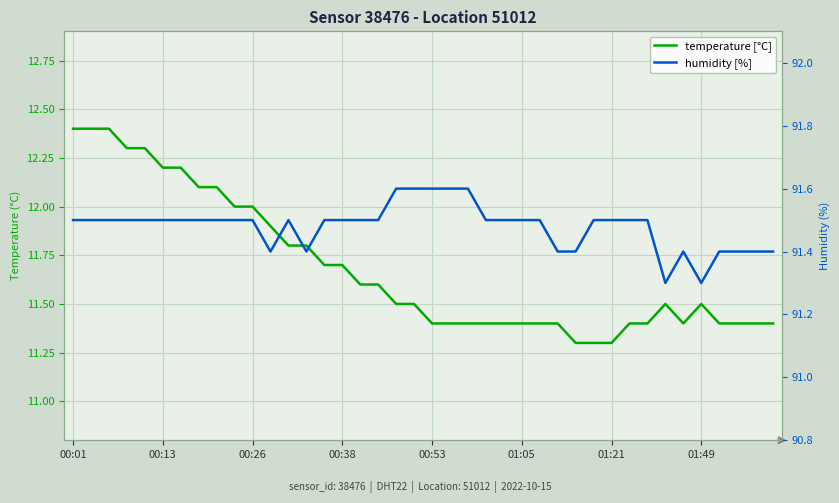

List the series in order of their peak value, lowest first.

temperature [°C], humidity [%]